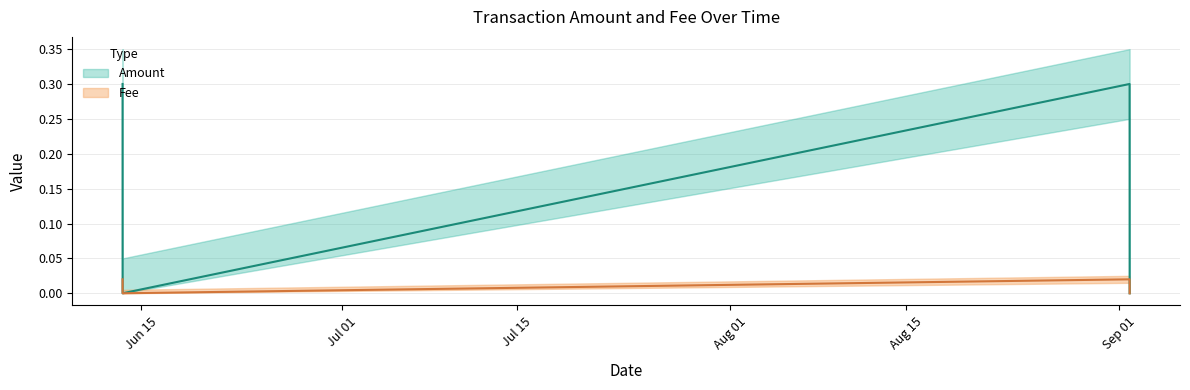

True or false: Amount and Fee cross at least once.

False